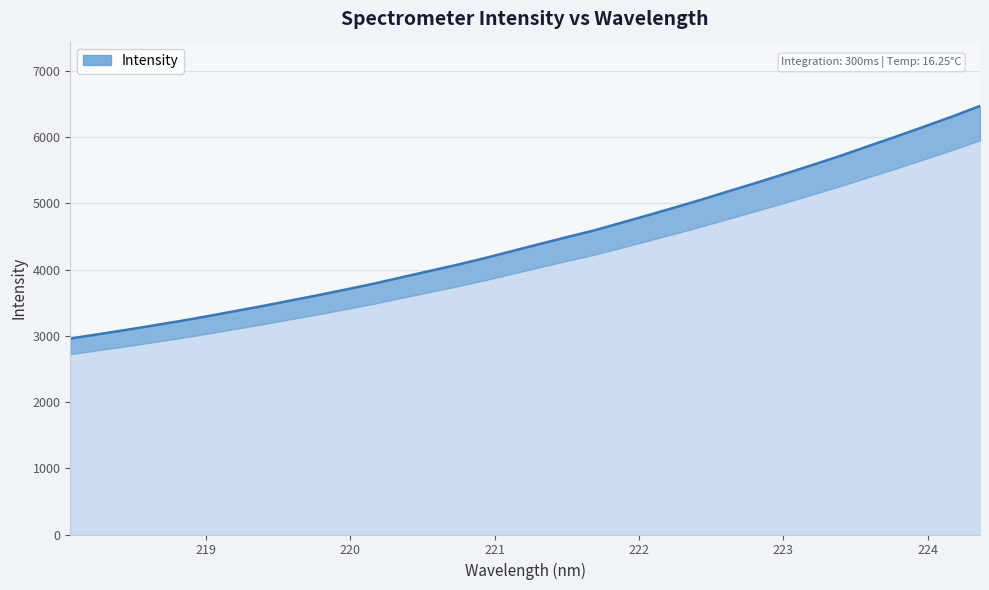

What is the difference between the maximum and minimum values?

3511.6